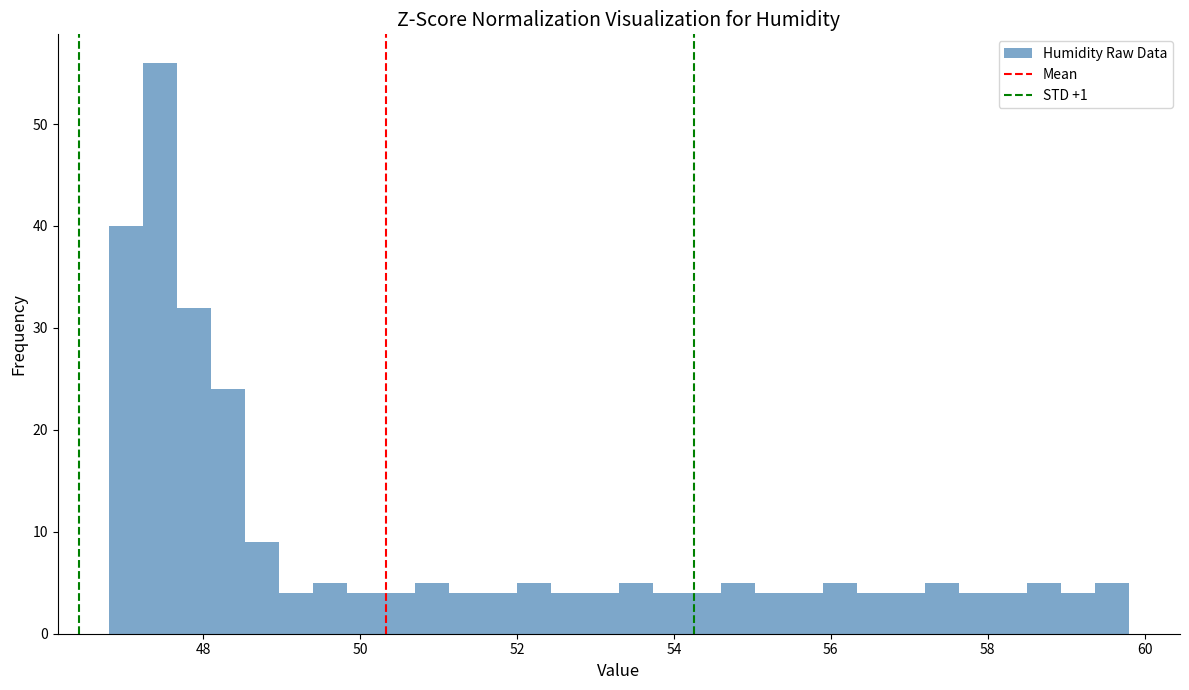

Around what value on the x-axis is the tallest bar? Give the approximate position of its centre, as read against the axis.

47.4